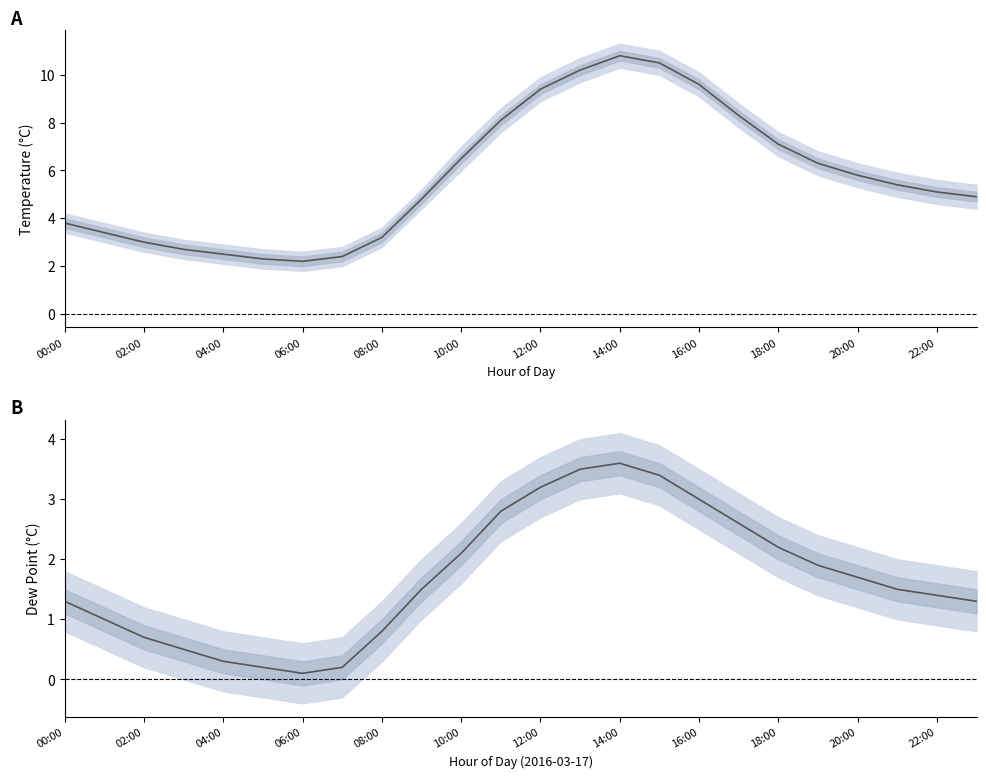

How many distinct data groups are displayed?

2